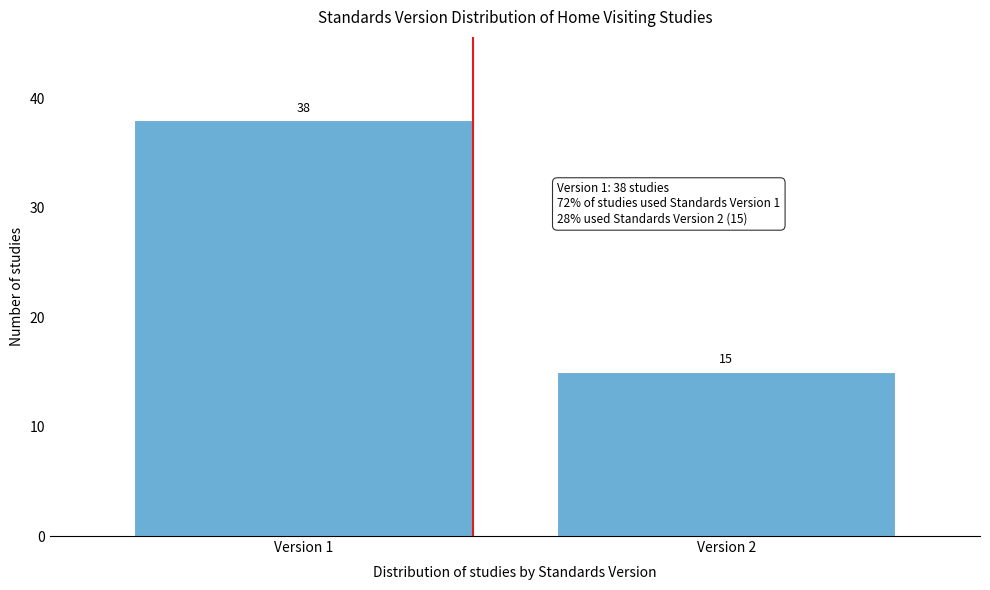

Reading left to right, transcribe all the data shown in this chart.

Version 1=38	Version 2=15